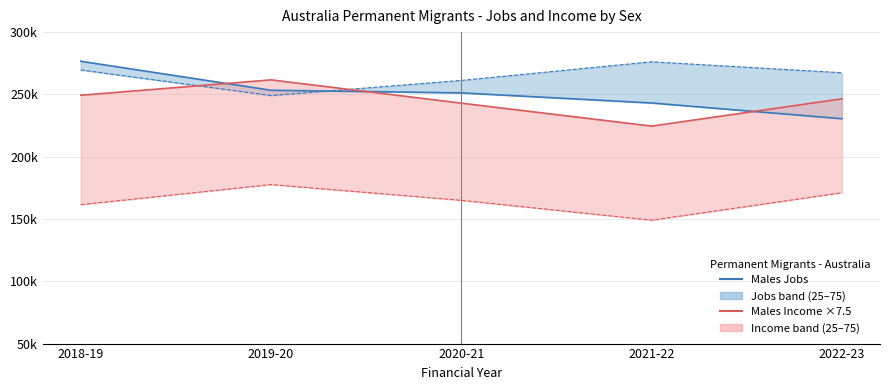

What is the label of the 5th point from the right?

2018-19